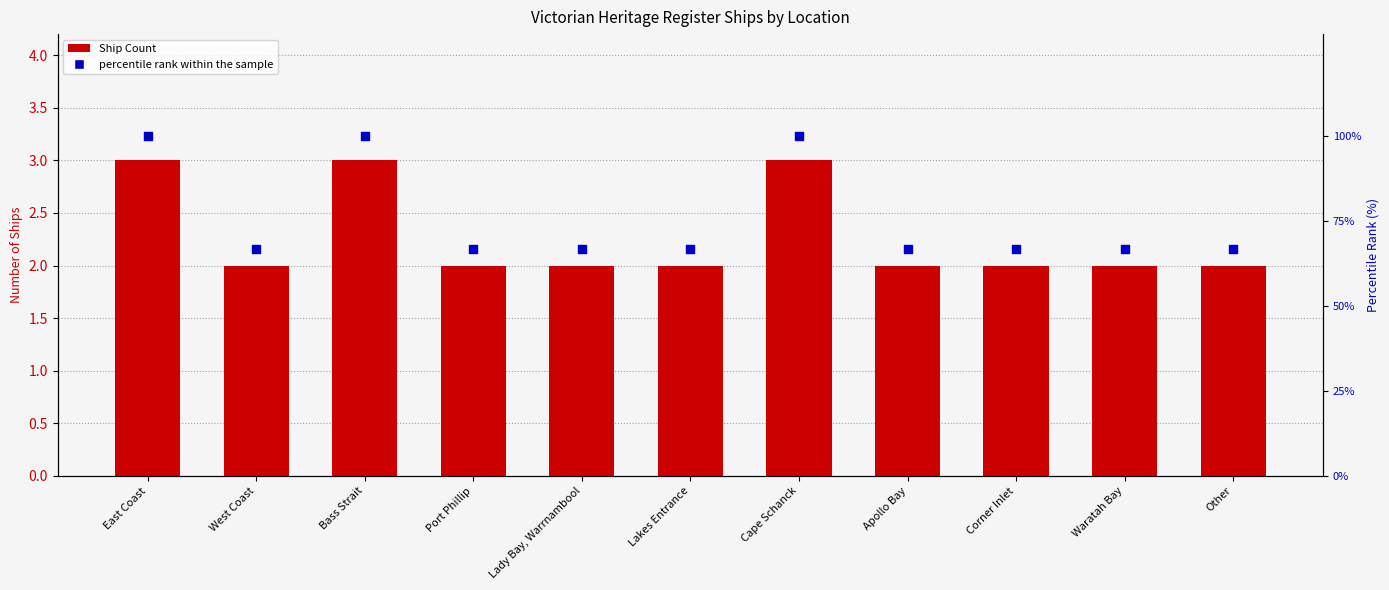

Which series has the largest total across all categories?

percentile rank within the sample